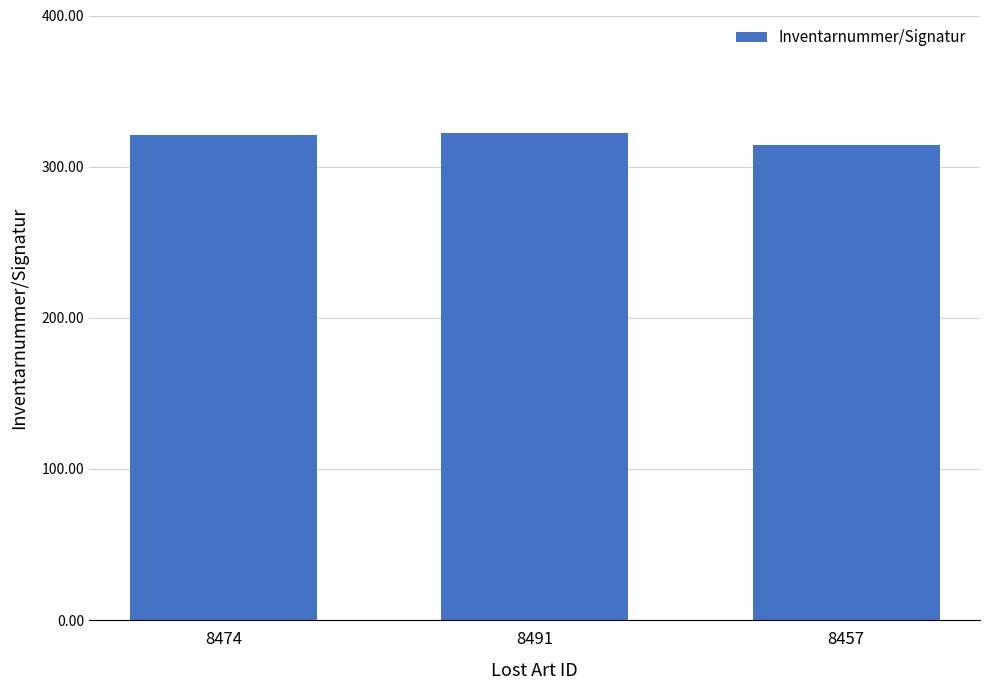

What is the greatest value displayed?

322